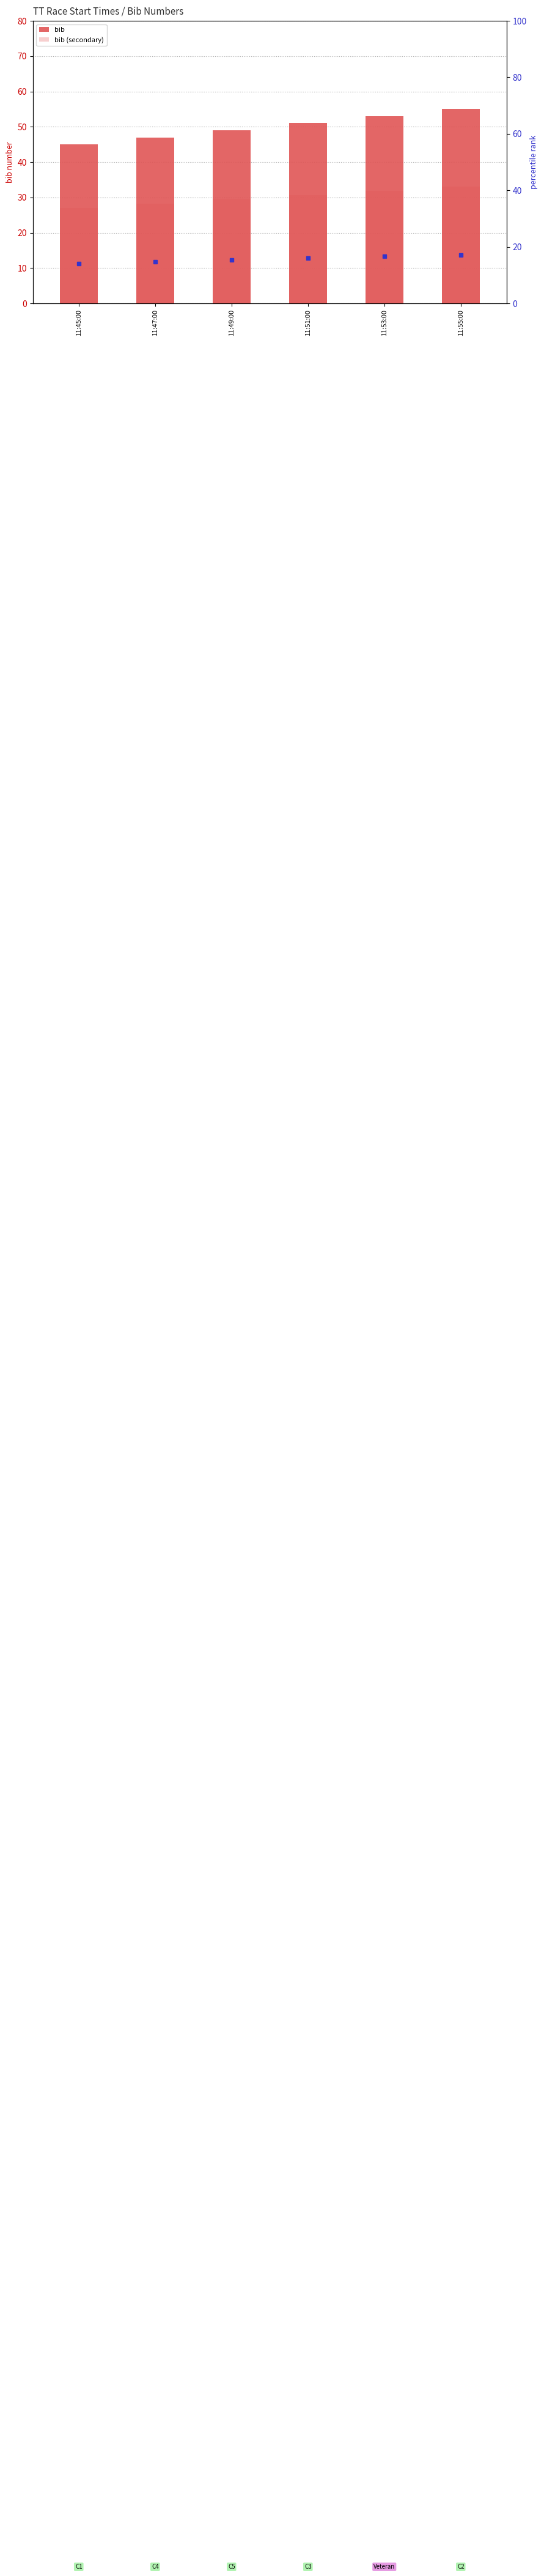

What position from the right is 11:49:00?

4